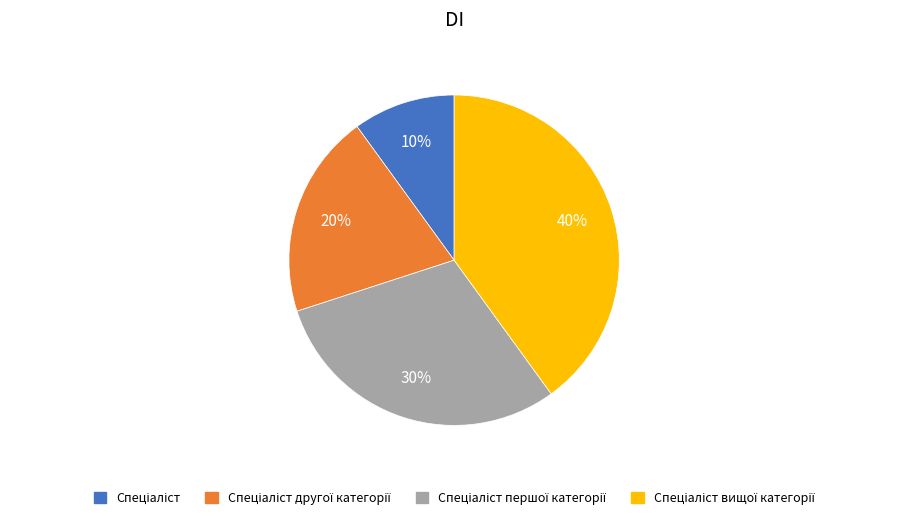

To the nearest percent, what is the difference between the largest and smallest slice percentages?

30%